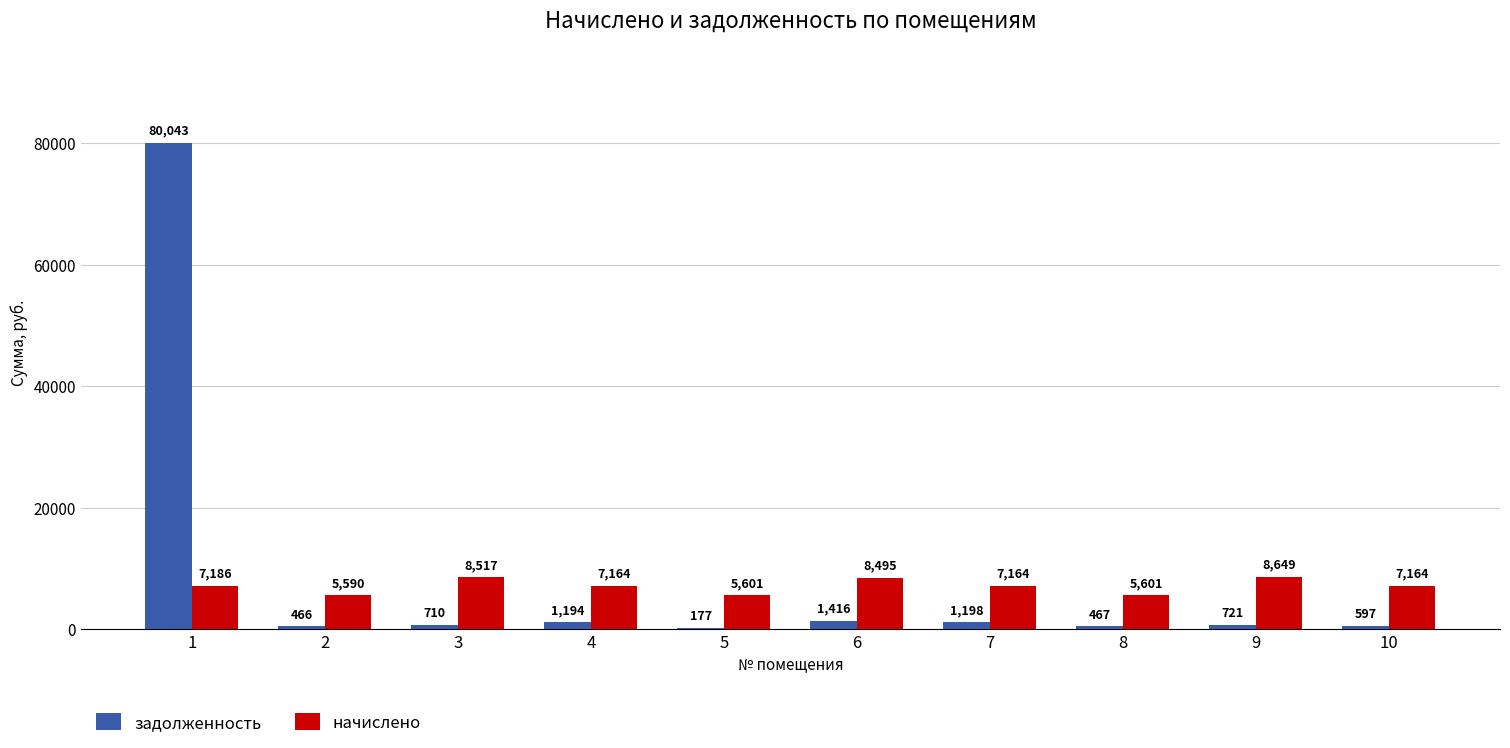

True or false: начислено has a value of 5601.0 at 8.

True